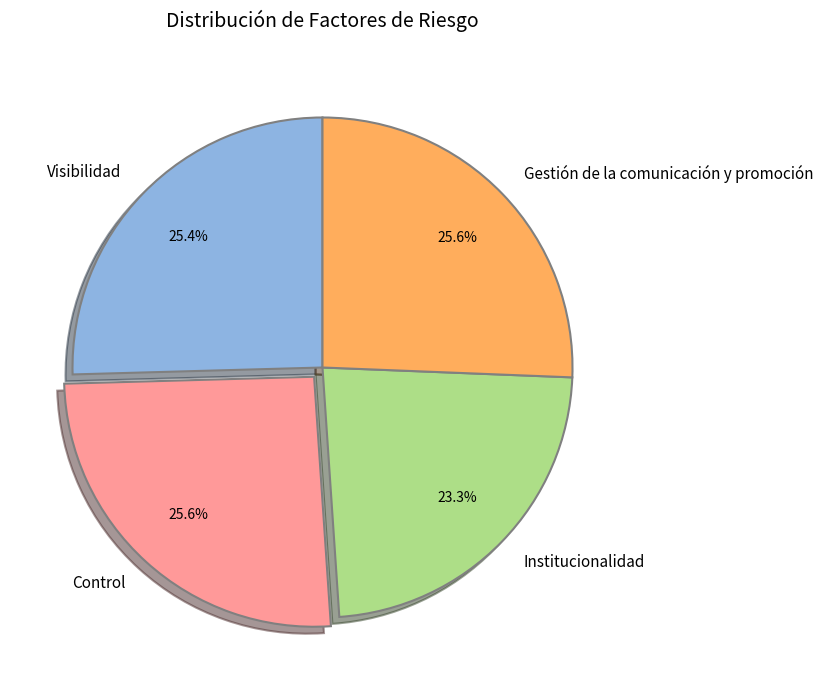

How much of the chart is everything except Institucionalidad?

76.7%